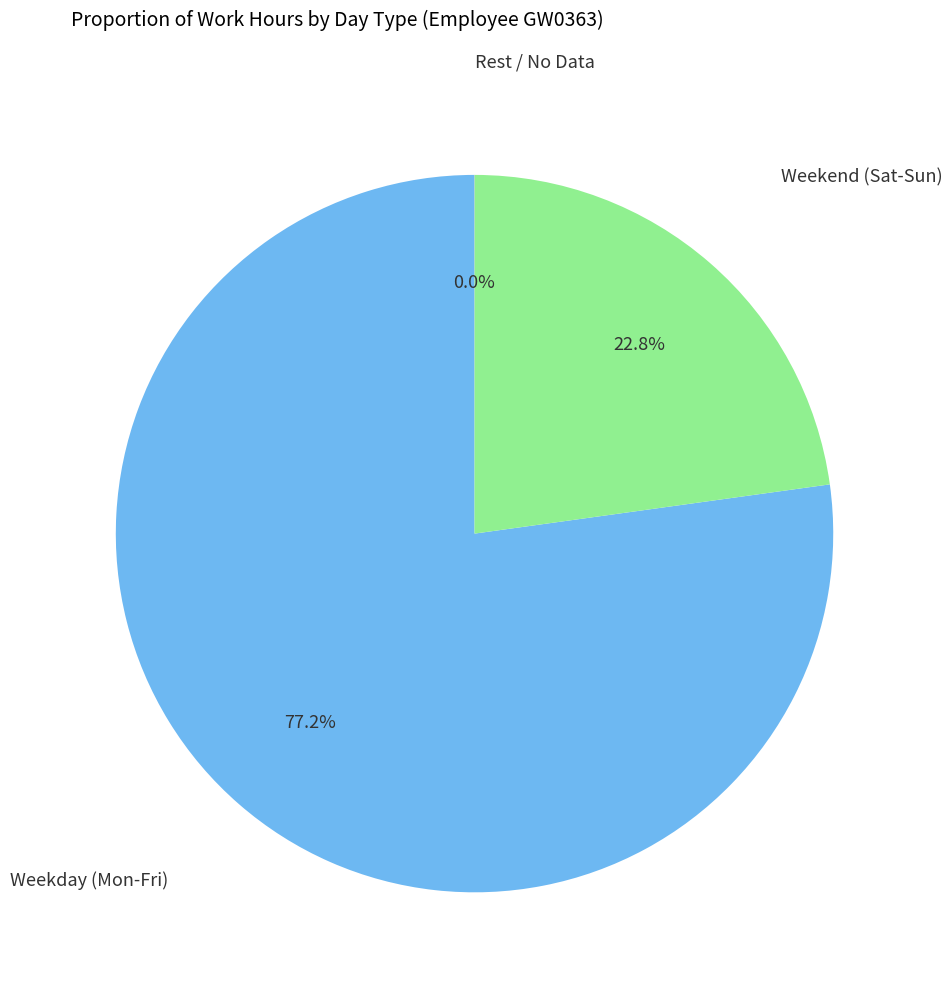

Is there a majority slice in this chart?

Yes